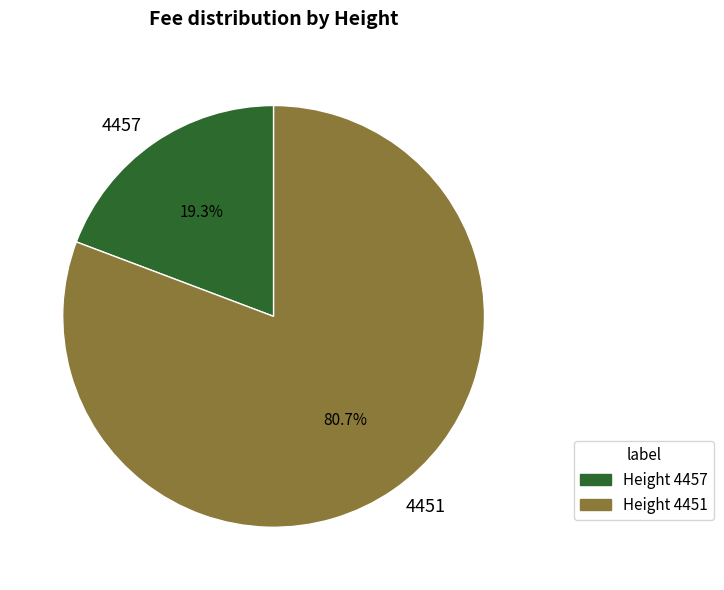

To the nearest percent, what is the difference between the 4451 and 4457 slice percentages?

61%